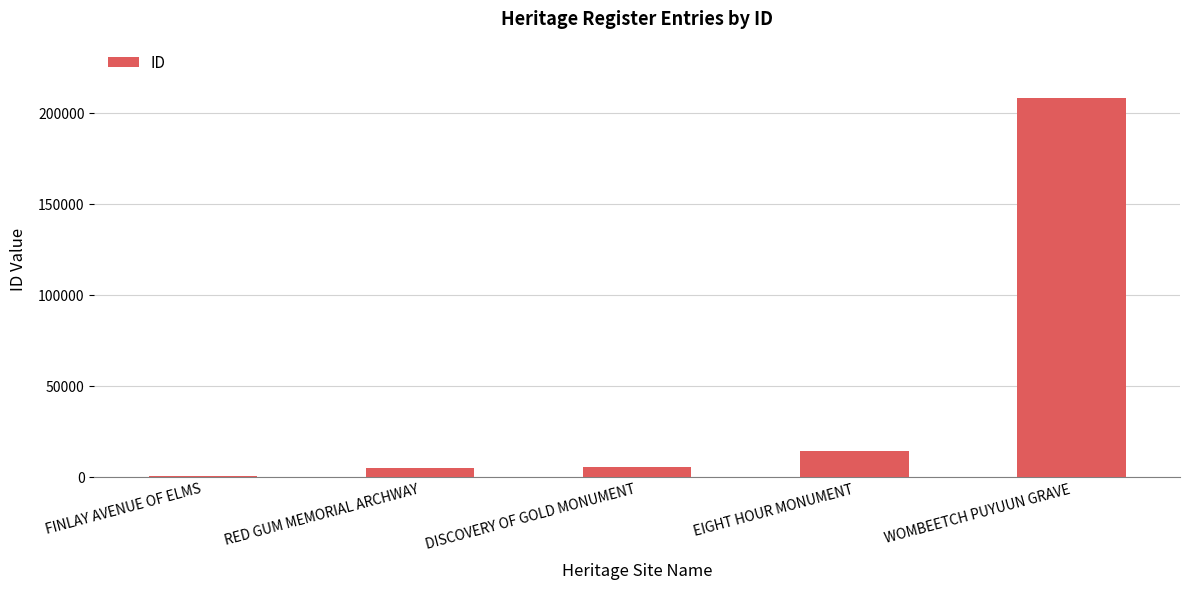

Which has a higher value, FINLAY AVENUE OF ELMS or EIGHT HOUR MONUMENT?

EIGHT HOUR MONUMENT